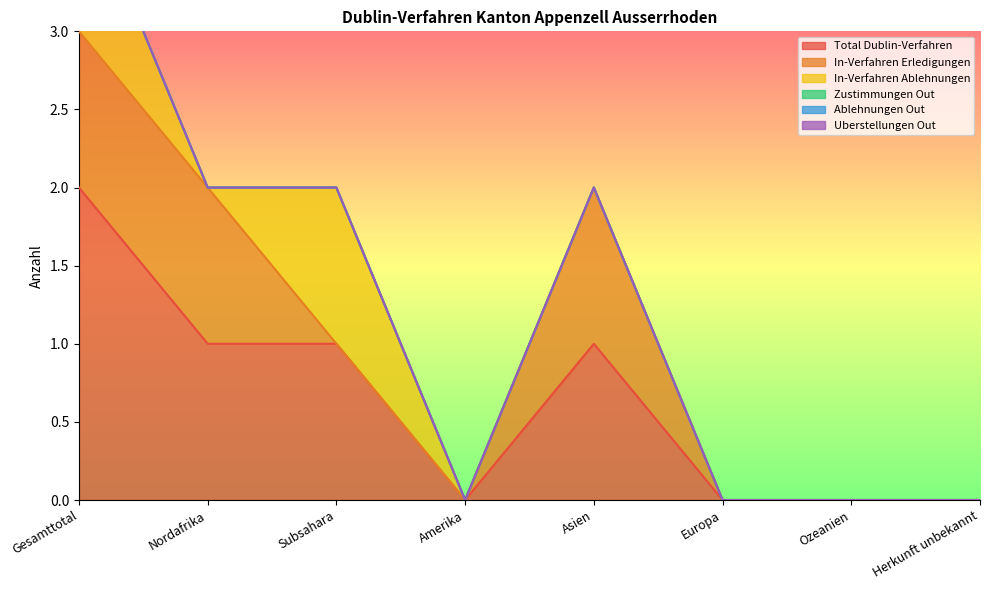

Reading left to right, what are all the values shown in this chart?

Total Dublin-Verfahren: 2	1	1	0	1	0	0	0
In-Verfahren Erledigungen: 1	1	0	0	1	0	0	0
In-Verfahren Ablehnungen: 1	0	1	0	0	0	0	0
Zustimmungen Out: 0	0	0	0	0	0	0	0
Ablehnungen Out: 0	0	0	0	0	0	0	0
Uberstellungen Out: 0	0	0	0	0	0	0	0